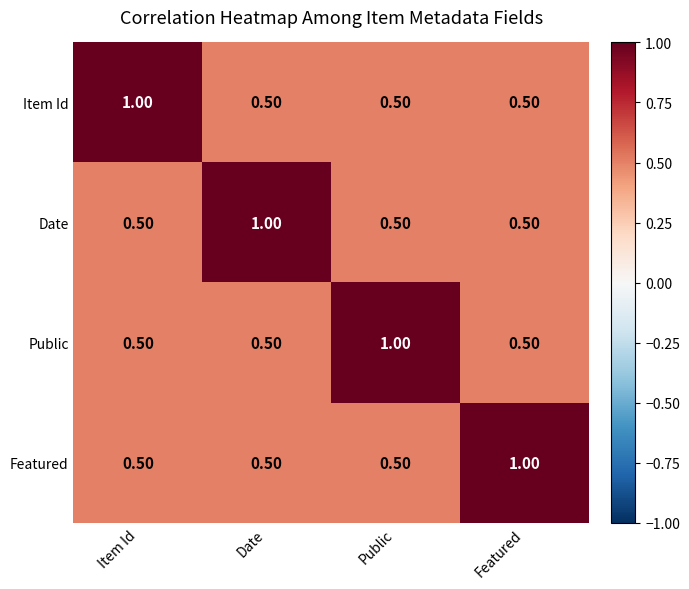

What is the spread (max minus min) of values at Public?

0.5